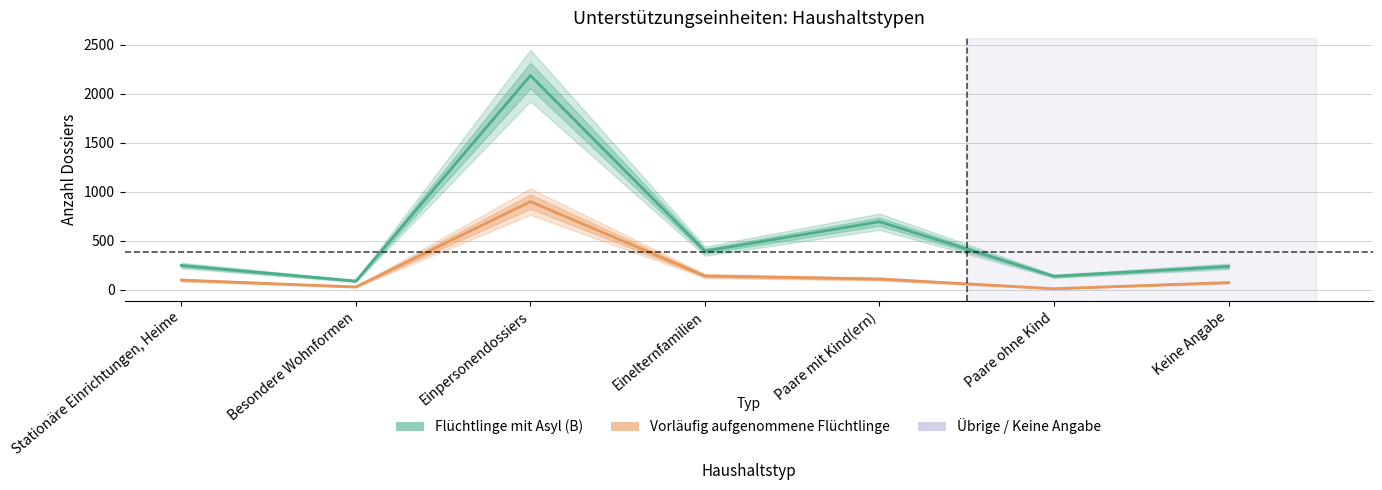

Is it true that Vorläufig aufgenommene Flüchtlinge equals 10 at Paare ohne Kind?

True